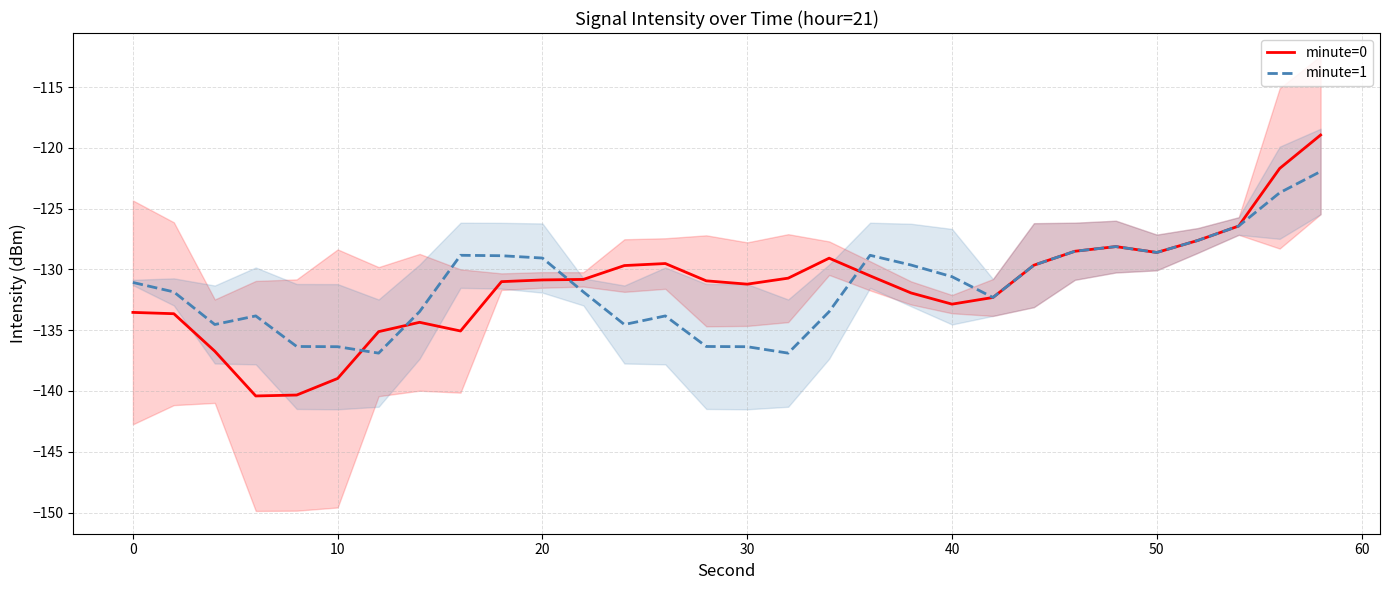

After their last crossing, which series has the higher values: minute=1 or minute=0?

minute=1